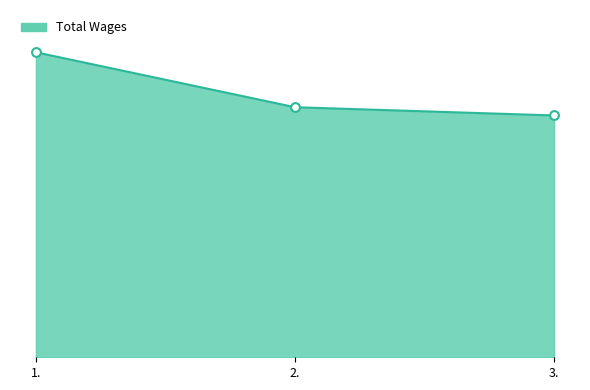

Between 3. and 2., which is larger?

2.